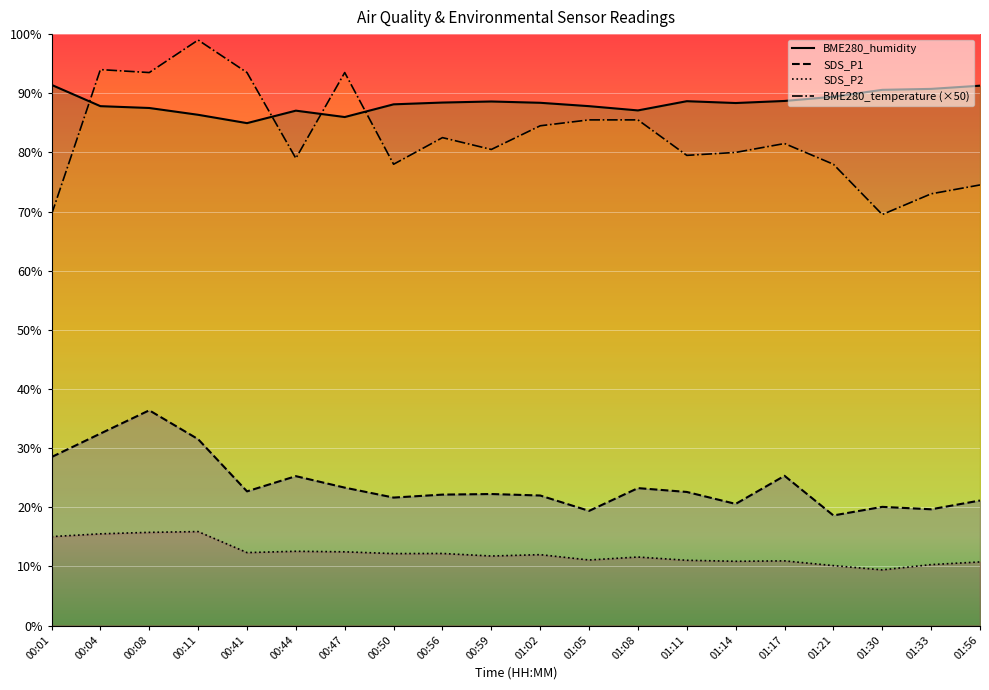

What is the approximate value of SDS_P1 at 01:14?

20.6